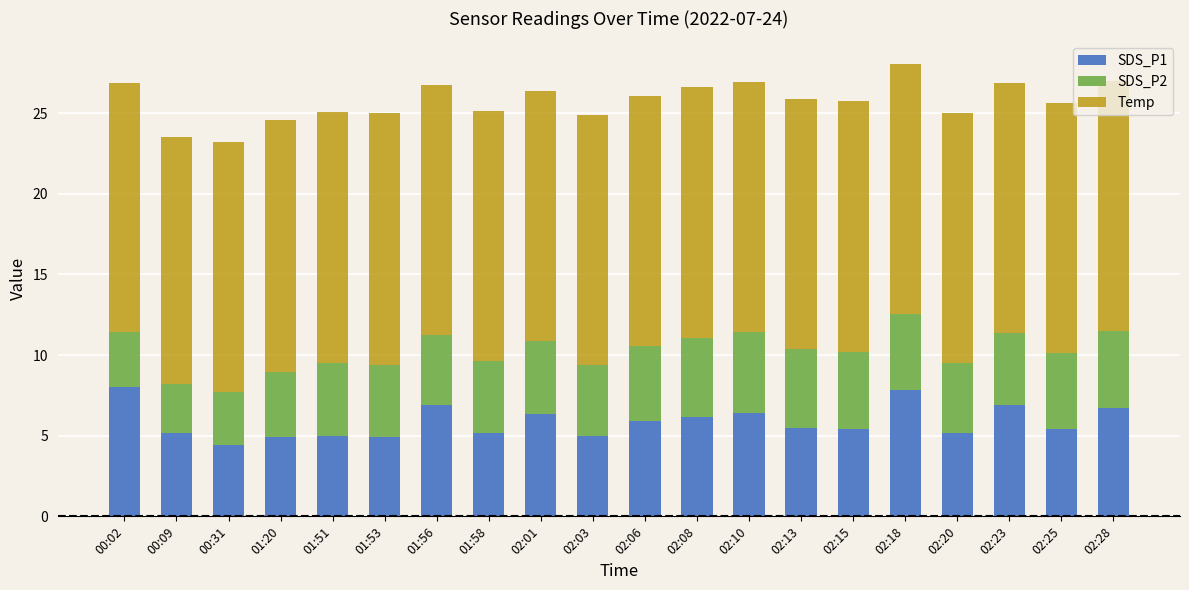

How many series are shown in this chart?

3